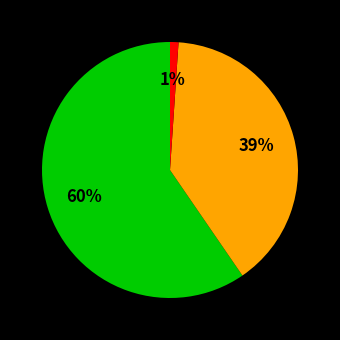

To the nearest percent, what is the difference between the largest and smallest slice percentages?

59%